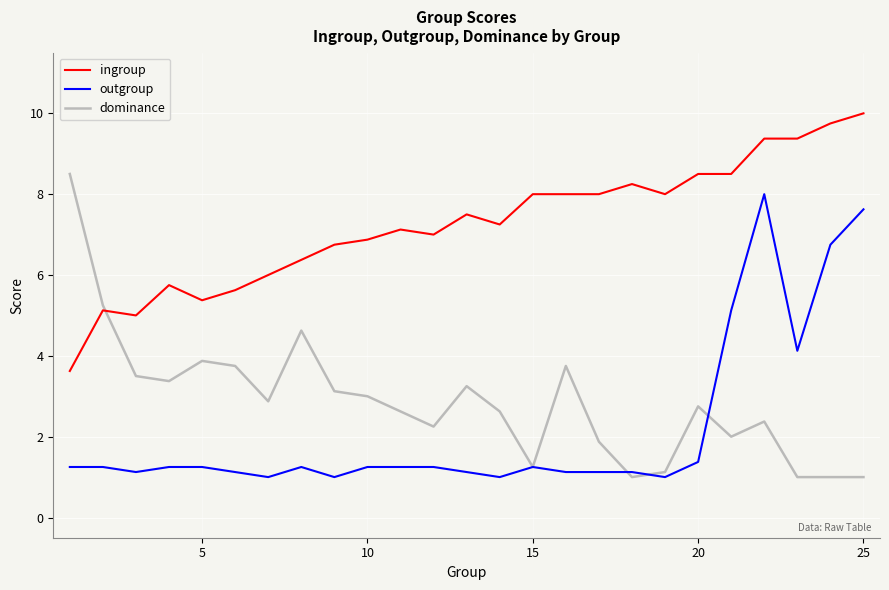

True or false: outgroup and ingroup intersect in this chart.

False